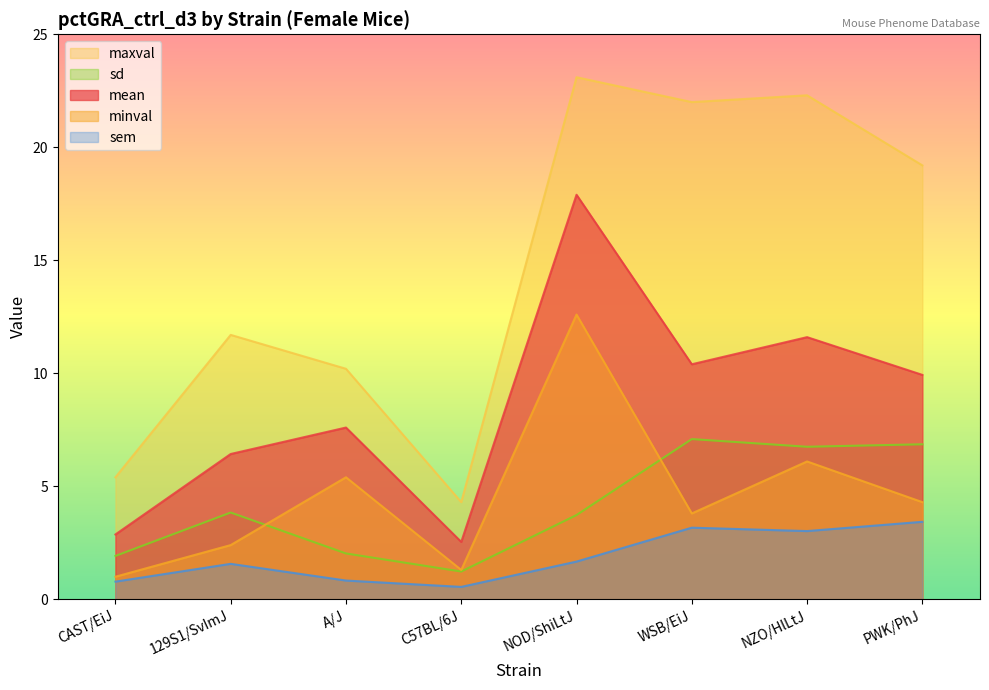

What position from the left is C57BL/6J?

4